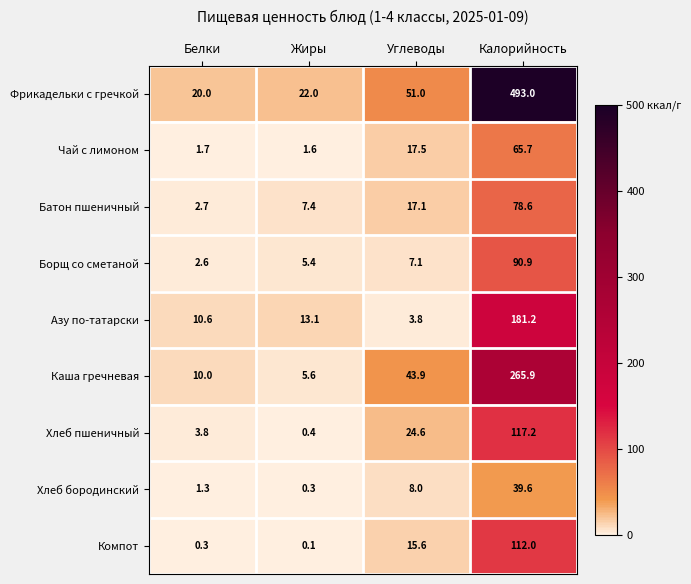

What is the difference between the maximum and minimum values in the Фрикадельки с гречкой series?

473.0